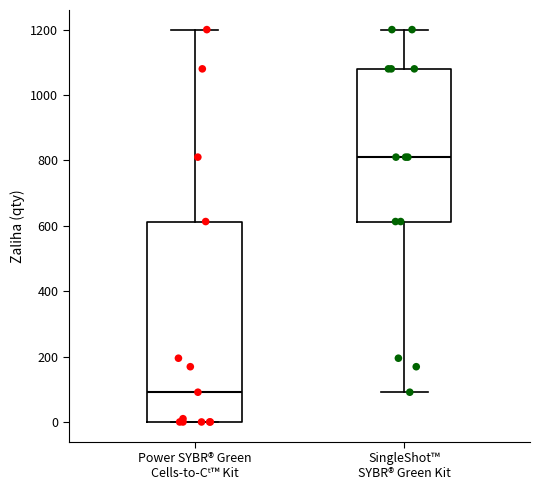

Which box has the lowest median line?

Power SYBR® Green Cells-to-Cᵗ™ Kit